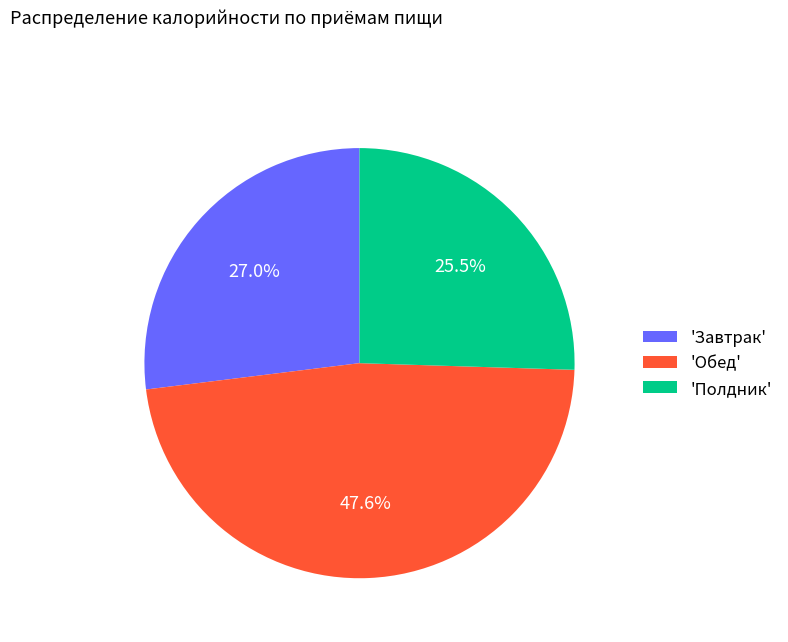

Is there a majority slice in this chart?

No